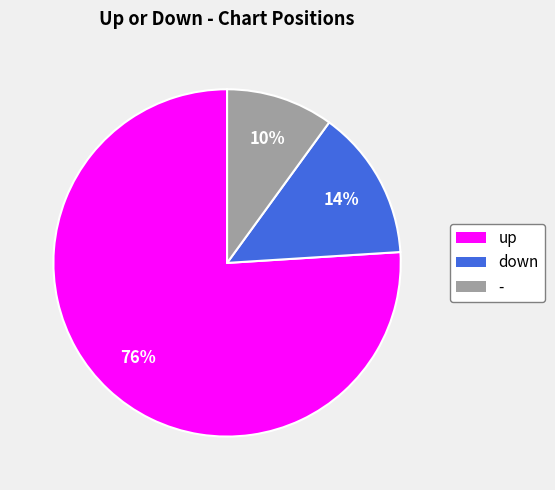

What percentage is the down slice, to the nearest percent?

14%